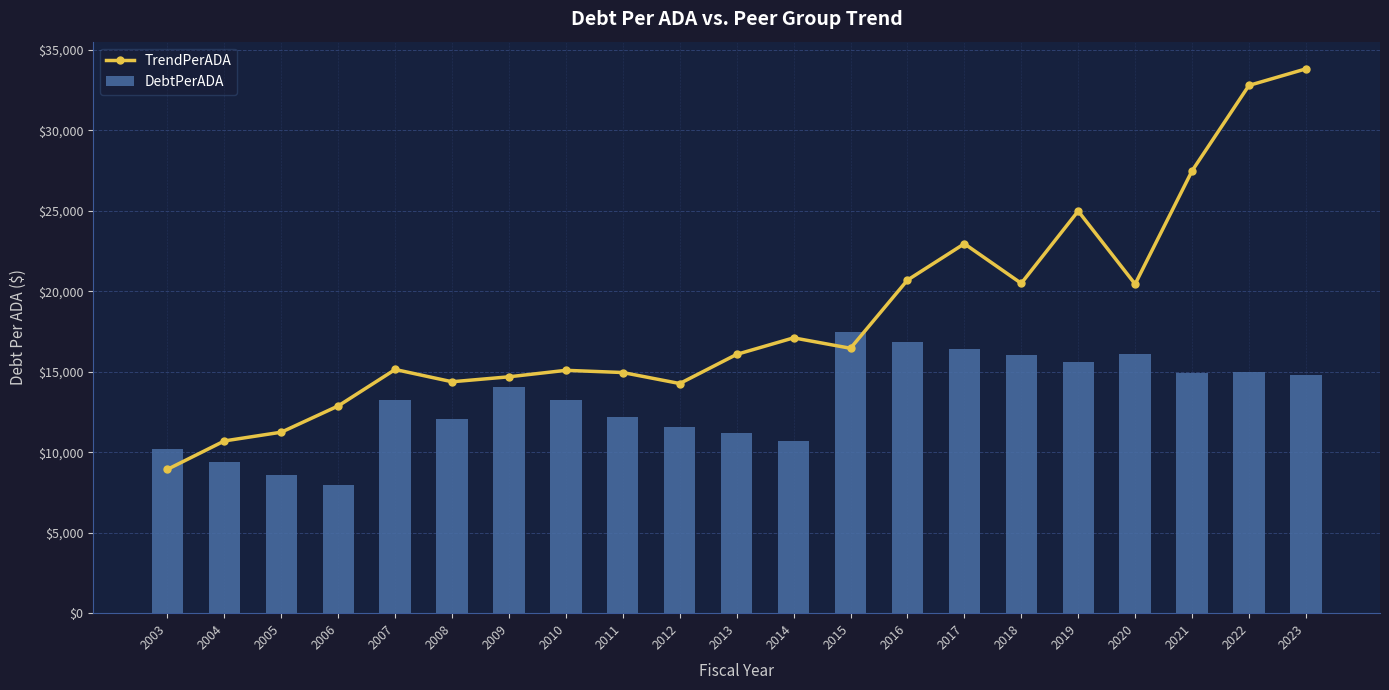

At which category is the sum across all series the highest?

2023